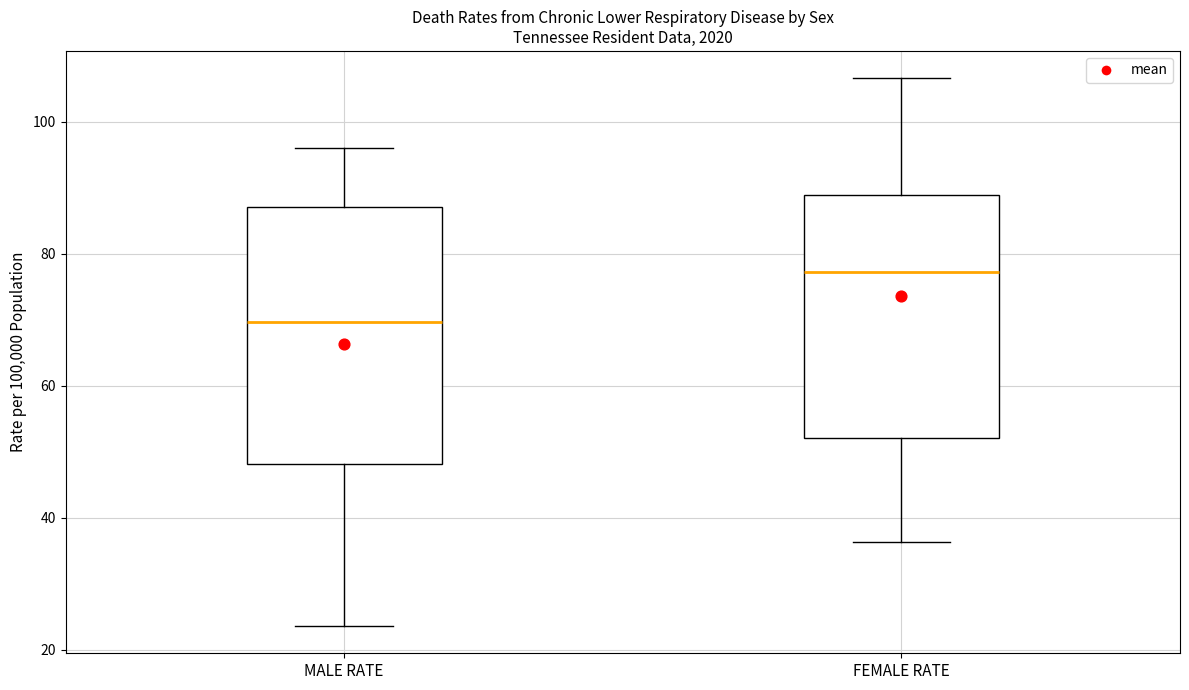

Where does the median line of the box for MALE RATE sit on the y-axis? The values are not printed on the chart, so give them approximately, as read against the axis.

70